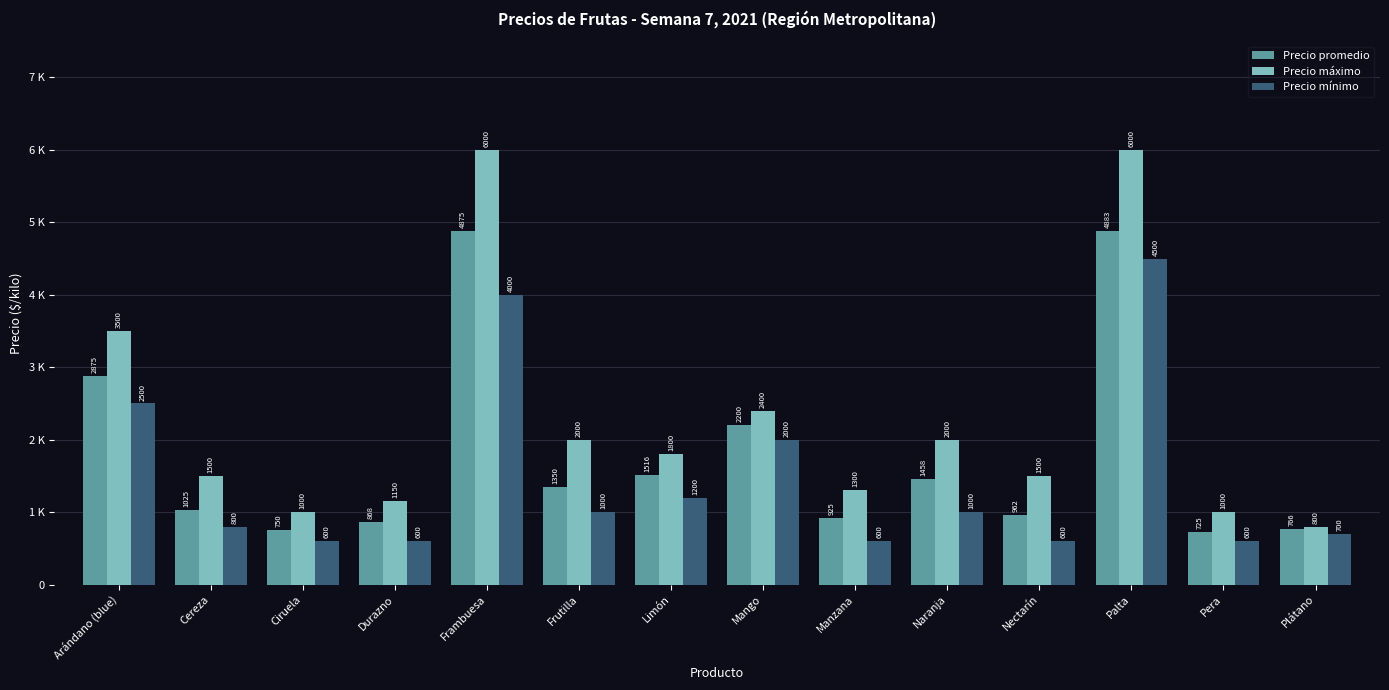

Reading left to right, list all the values displayed in this chart.

Precio promedio: 2875.0	1025.0	750.0	868.8	4875.0	1350.0	1516.7	2200.0	925.0	1458.3	962.5	4883.3	725.0	766.7
Precio máximo: 3500.0	1500.0	1000.0	1150.0	6000.0	2000.0	1800.0	2400.0	1300.0	2000.0	1500.0	6000.0	1000.0	800.0
Precio mínimo: 2500.0	800.0	600.0	600.0	4000.0	1000.0	1200.0	2000.0	600.0	1000.0	600.0	4500.0	600.0	700.0